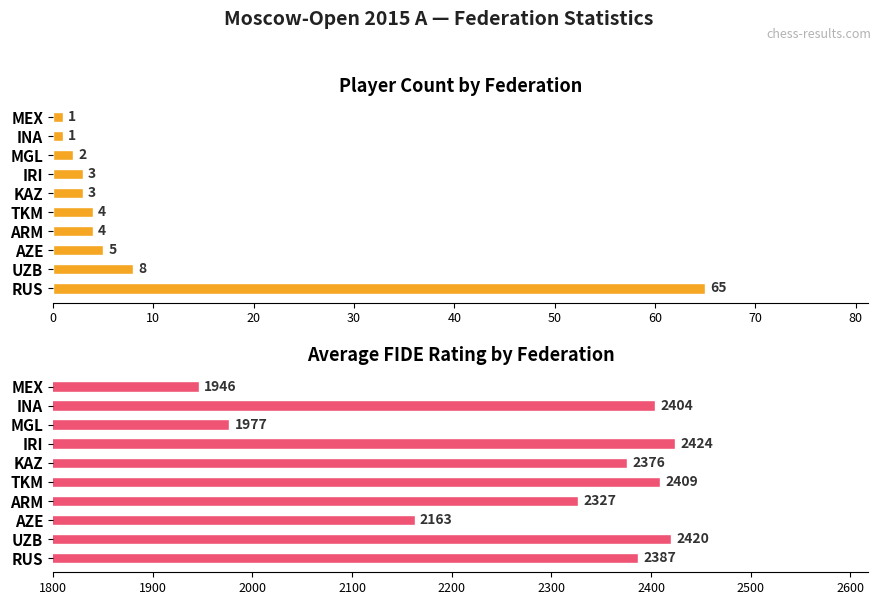

Rank the series by their maximum value, from lowest to highest.

Player Count, Avg Rating